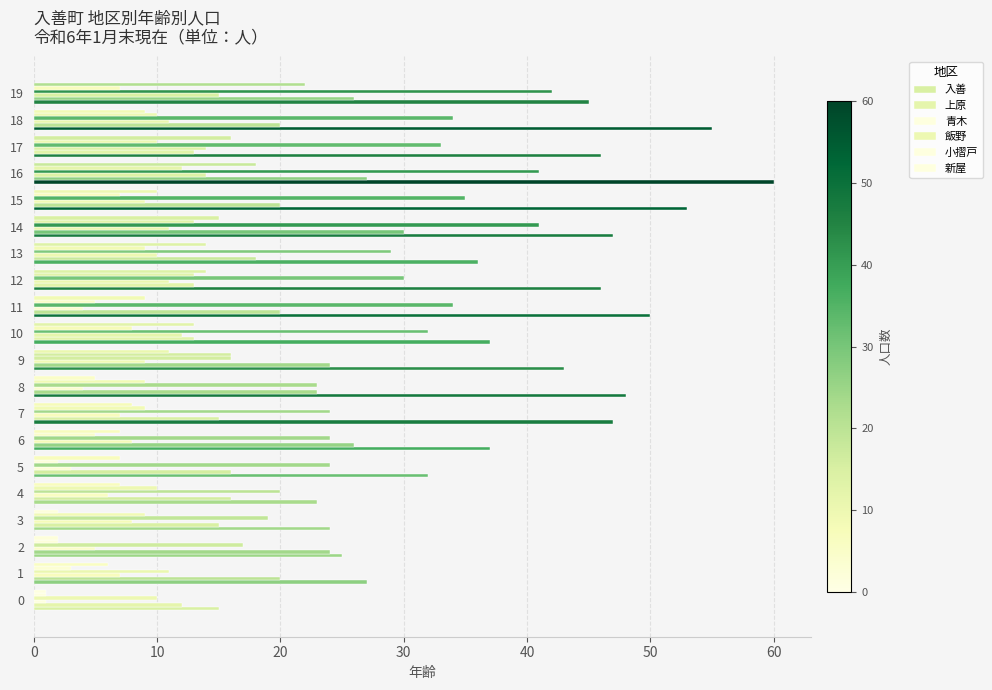

Rank the series at 0 from lowest to highest value.

青木, 小摺戸, 新屋, 飯野, 上原, 入善